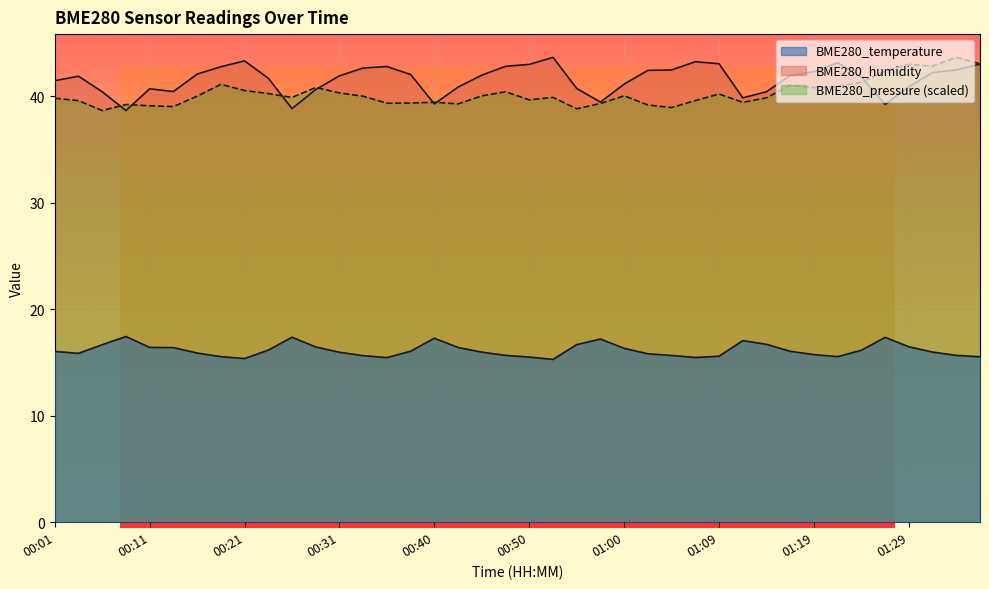

At which category does BME280_temperature reach its first local valley?

00:04